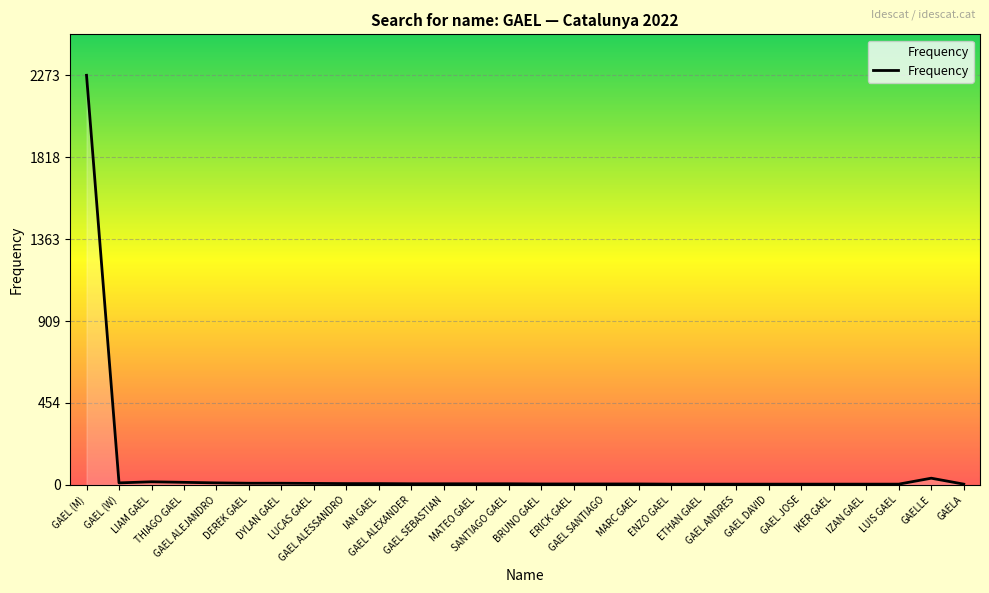

What is the greatest value displayed?

2273